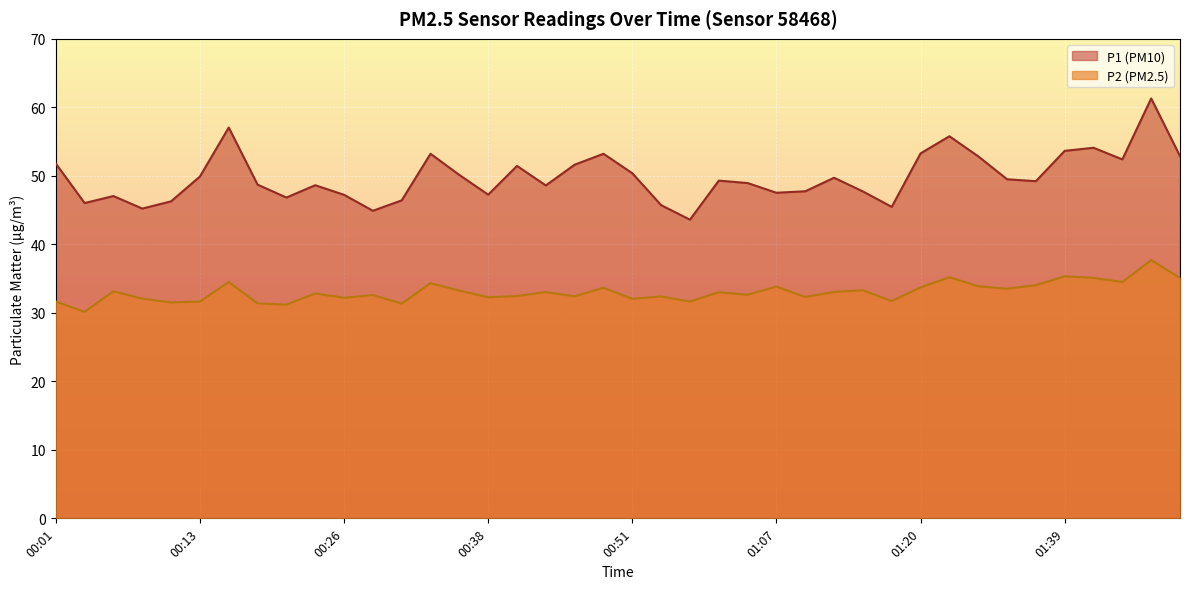

What is the greatest value displayed?

61.3